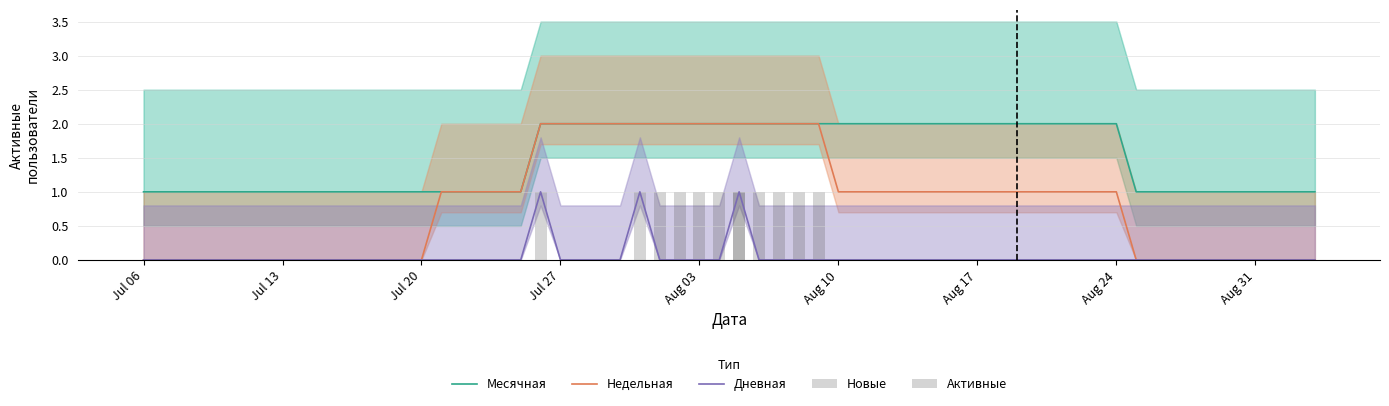

True or false: Месячная has a value of 1 at 1.

True